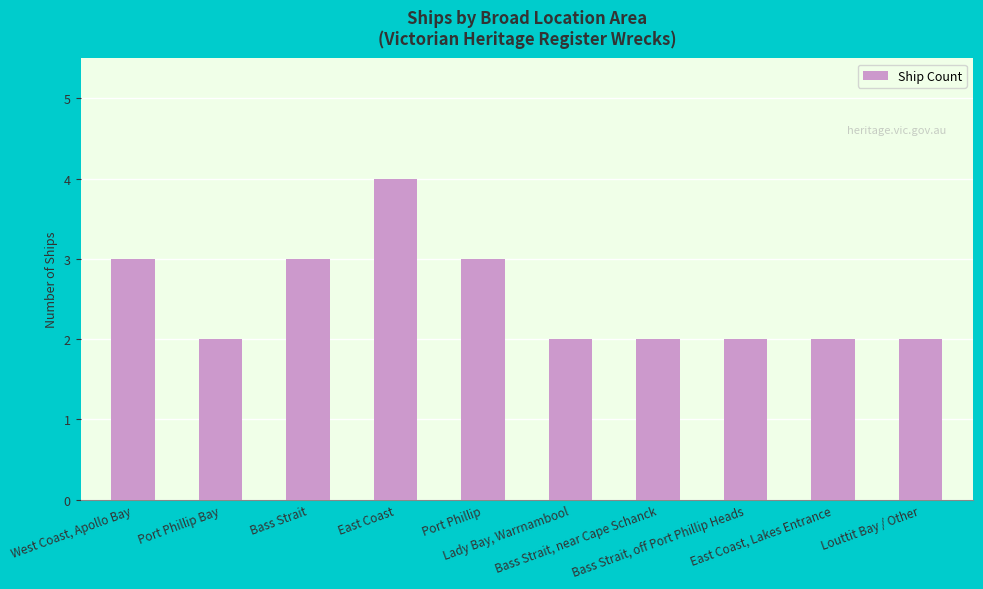

Reading left to right, transcribe all the data shown in this chart.

3	2	3	4	3	2	2	2	2	2